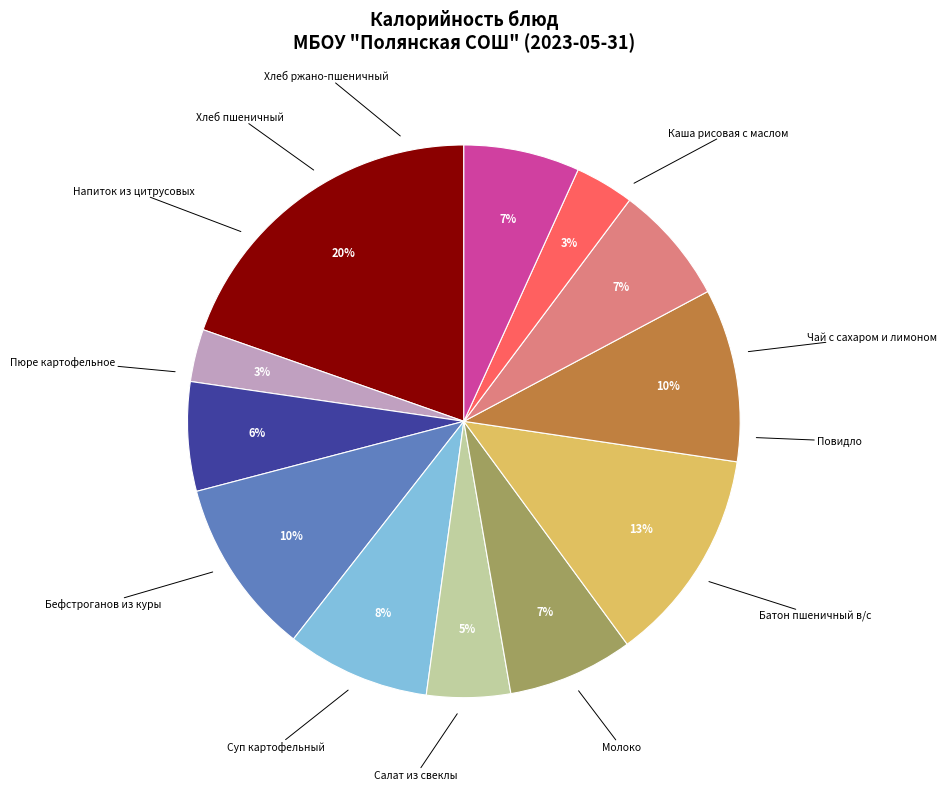

To the nearest percent, what is the difference between the largest and smallest slice percentages?

17%